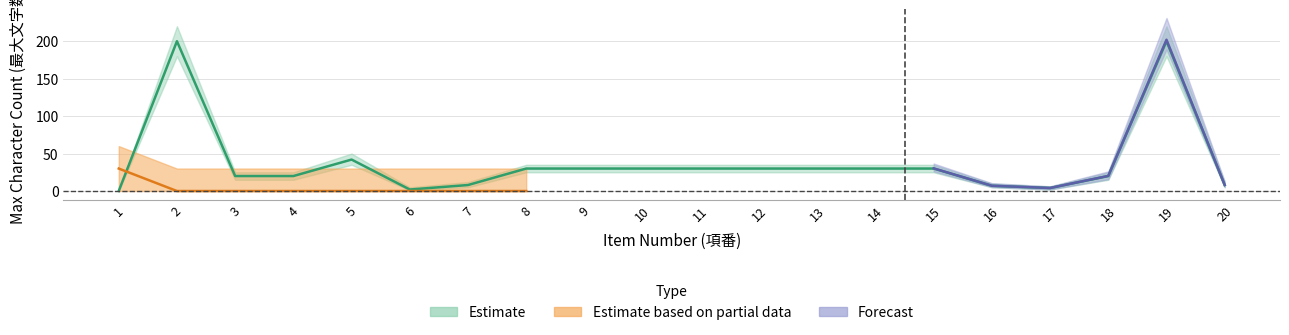

Reading left to right, list all the values displayed in this chart.

max_chars: 1=0	2=200	3=20	4=20	5=42	6=2	7=8	8=30	9=30	10=30	11=30	12=30	13=30	14=30	15=30	16=7	17=4	18=20	19=200	20=8
max_chars_upper: 1=0	2=220	3=25	4=25	5=50	6=5	7=12	8=35	9=35	10=35	11=35	12=35	13=35	14=35	15=35	16=10	17=6	18=25	19=220	20=12
max_chars_lower: 1=0	2=180	3=15	4=15	5=35	6=1	7=5	8=25	9=25	10=25	11=25	12=25	13=25	14=25	15=25	16=5	17=2	18=15	19=180	20=5